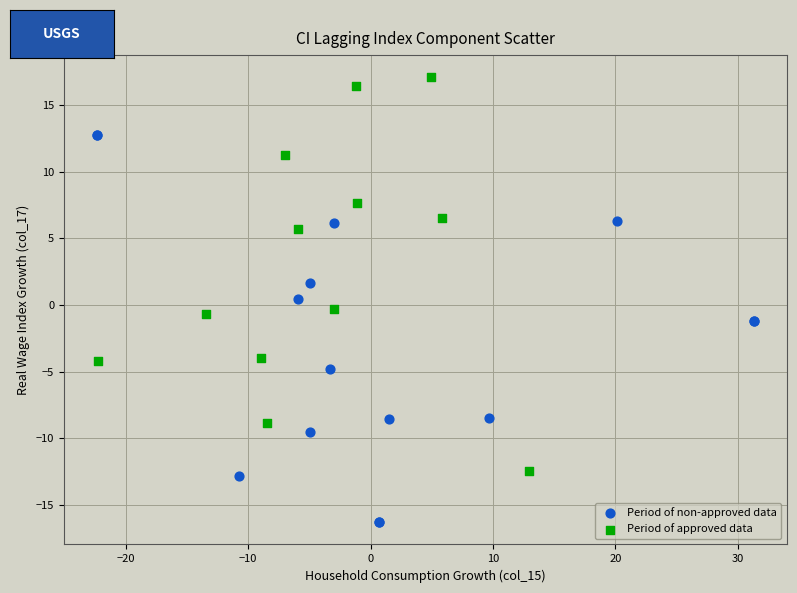

Which series reaches the maximum Y coordinate?

Period of approved data